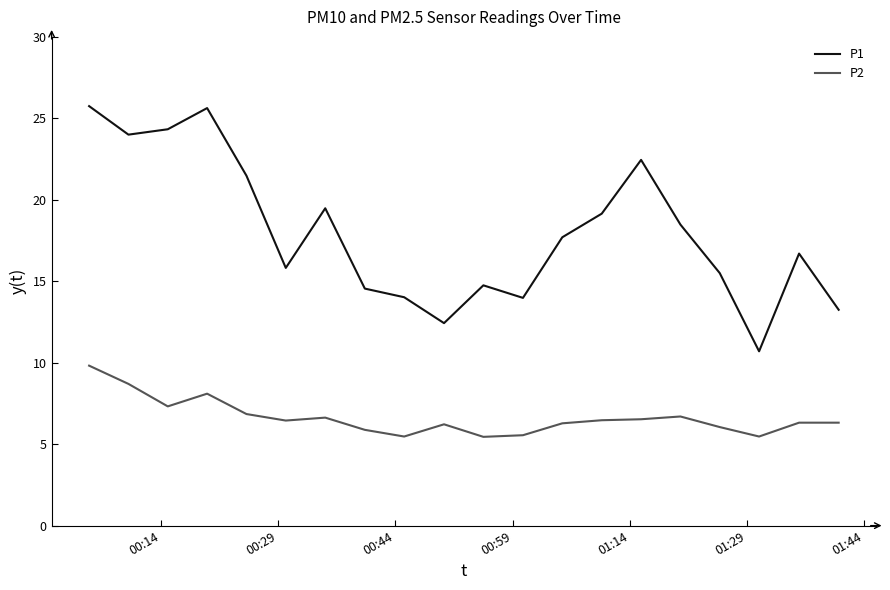

List the series in order of their peak value, lowest first.

P2, P1